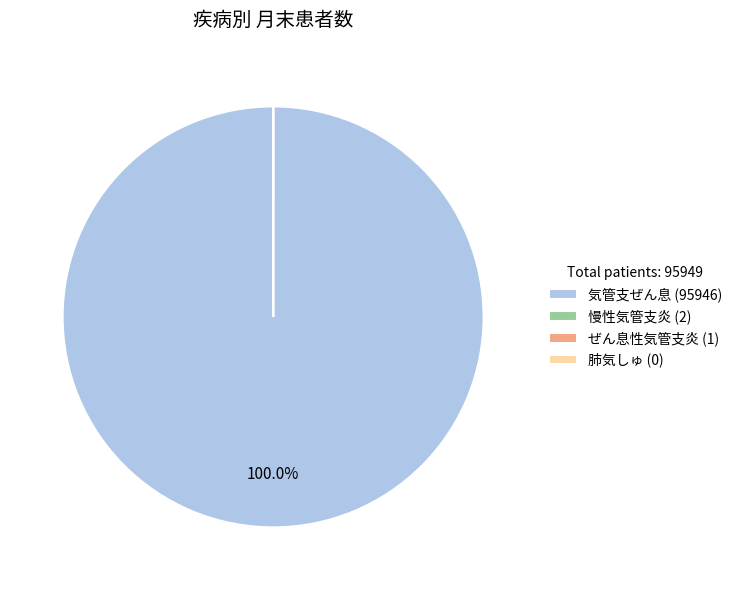

Does 気管支ぜん息 (95946) account for over 50% of the chart?

Yes